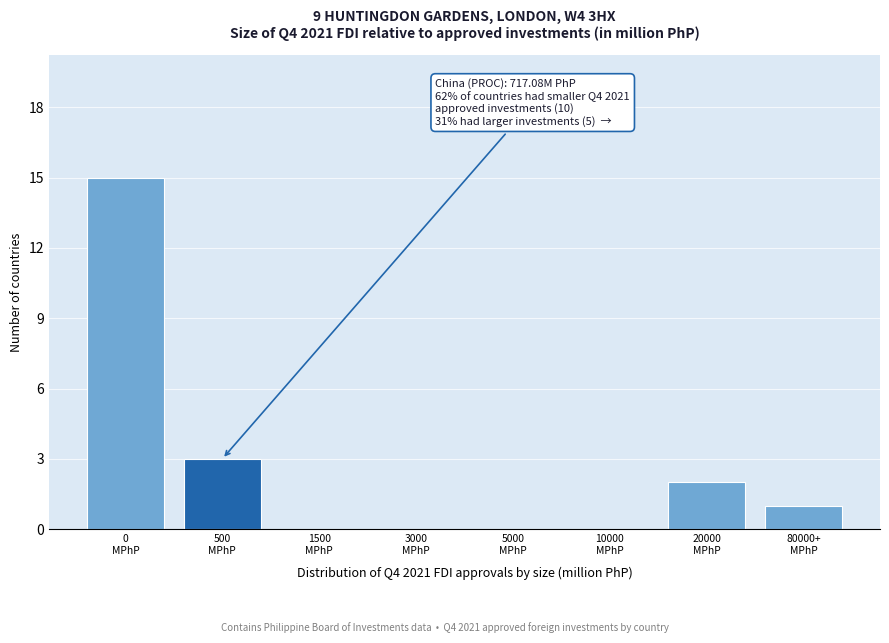

What is the sum of all values?

21